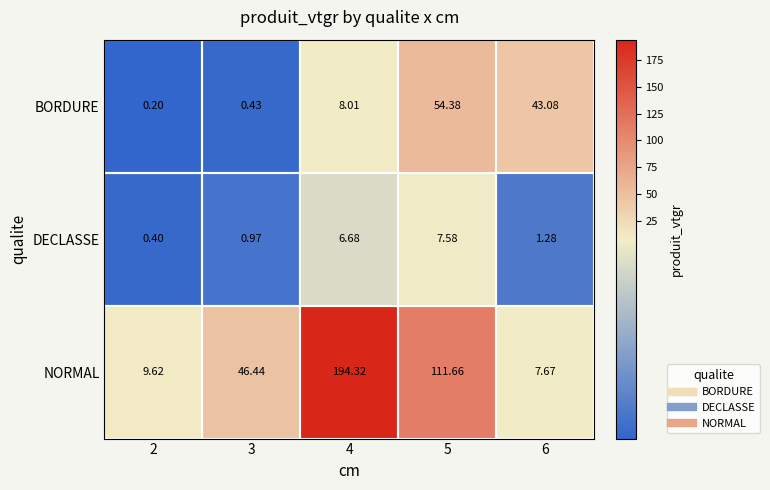

Which series changed the most between 3 and 6?

BORDURE